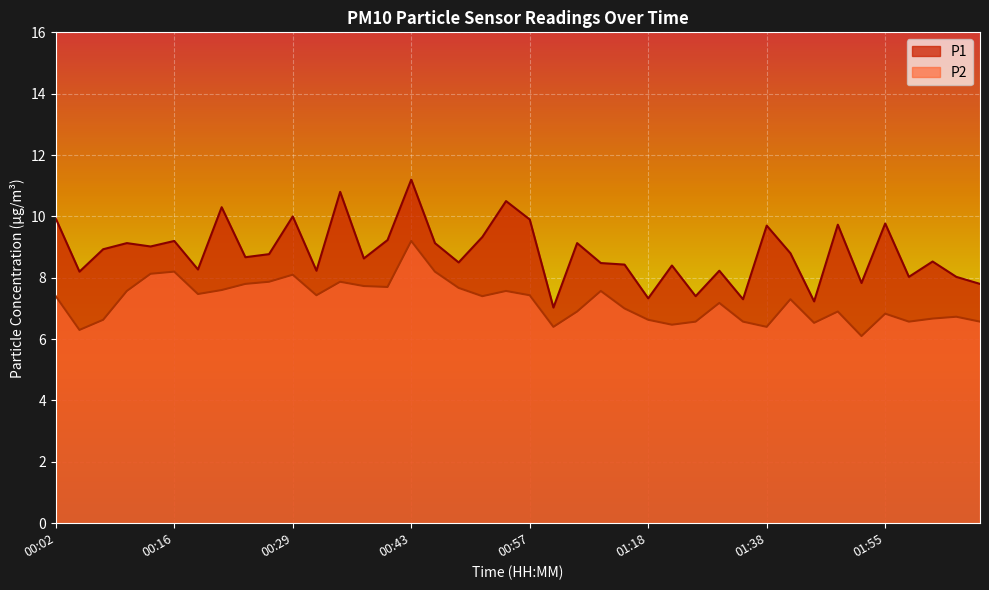

How many lines are shown in the chart?

2